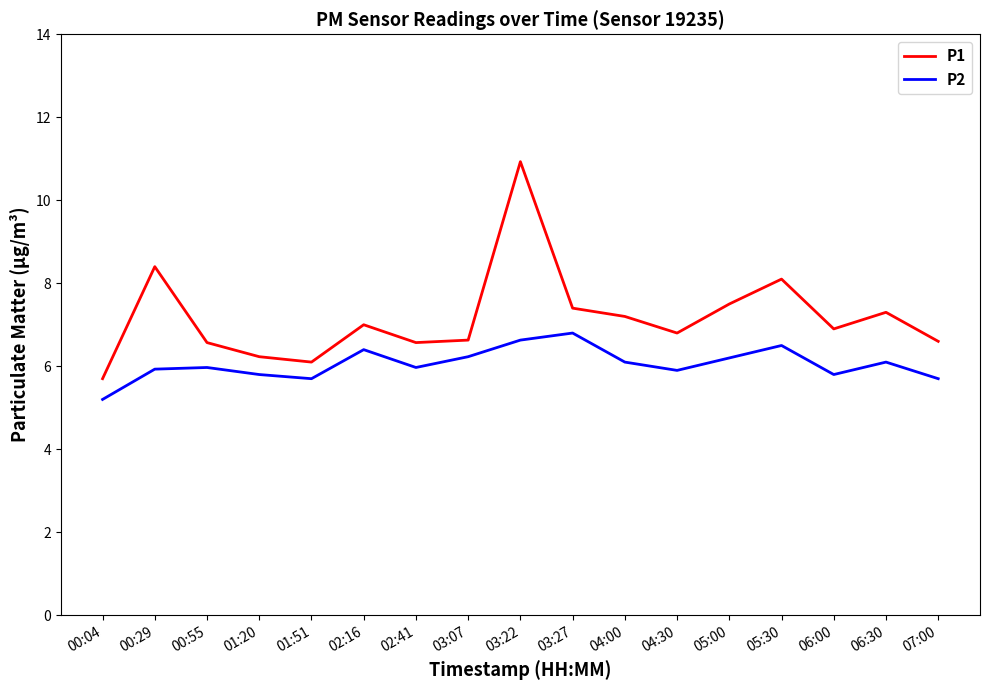

Does the chart display data point markers on the line(s)?

No